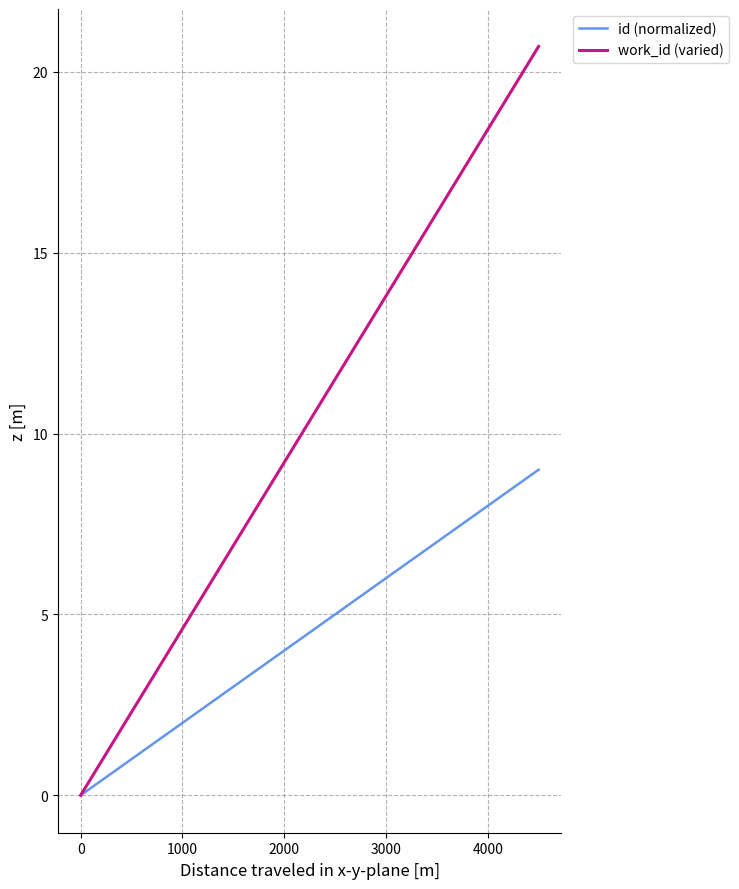

What are all the series names shown in the legend?

id (normalized), work_id (varied)